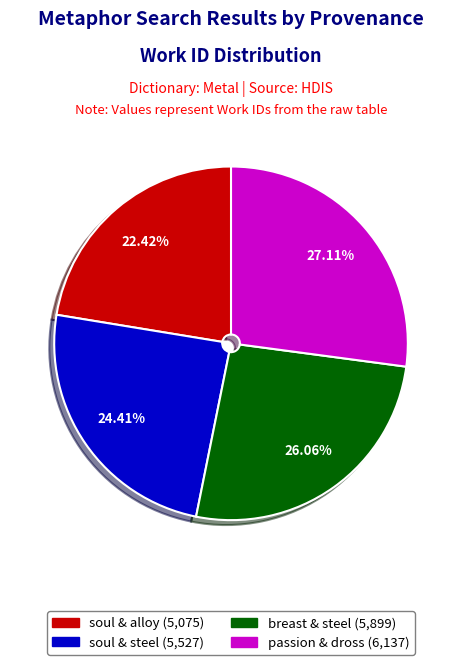

Is there any slice that represents more than half of the pie?

No